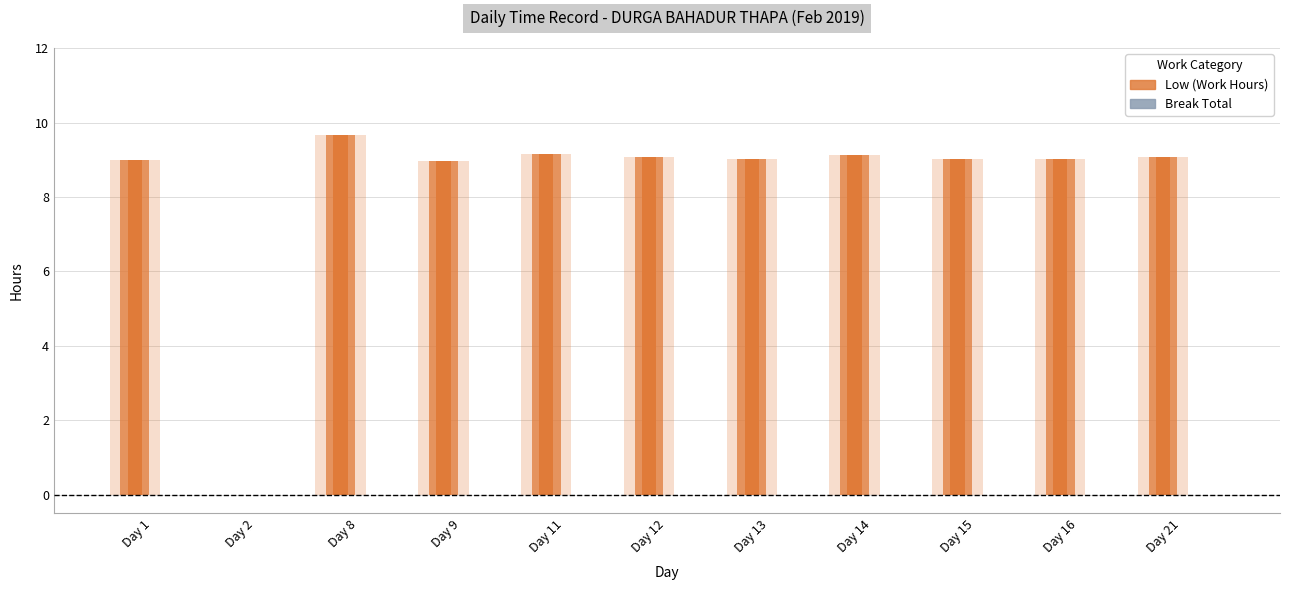

Is the value of Break Total at Day 9 greater than the value of Low (Work Hours) at Day 11?

No